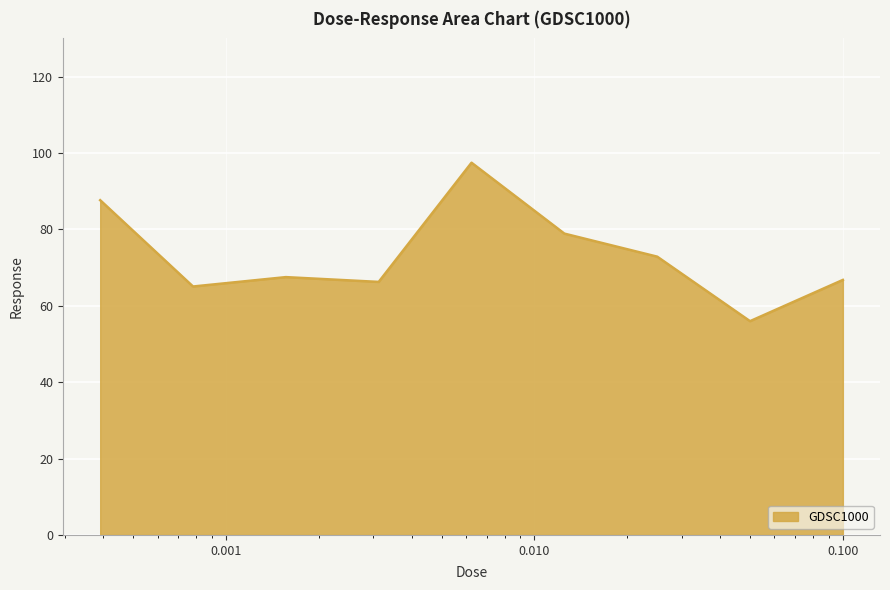

What is the maximum value shown in the chart?

97.5